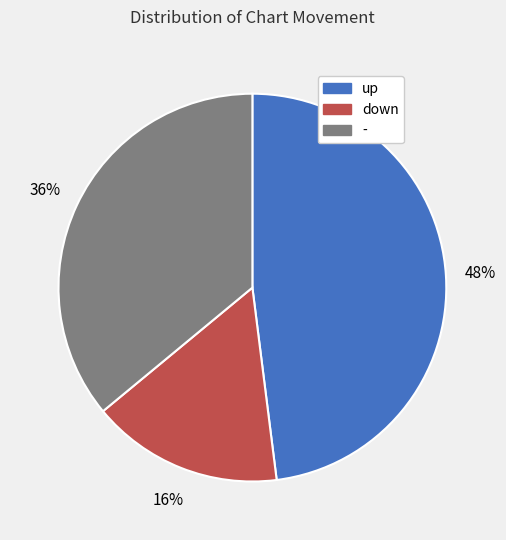

To the nearest percent, what percentage of the pie is down?

16%